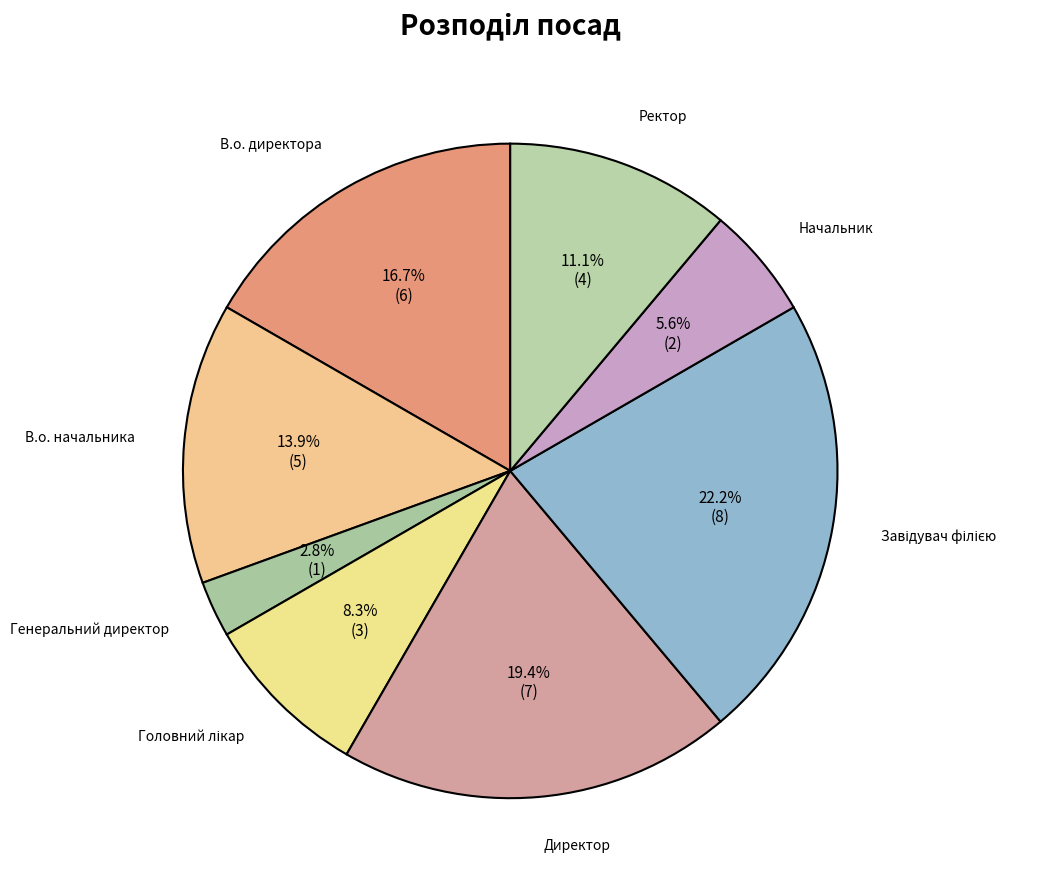

What percentage do Ректор and В.о. директора together represent?

27.8%